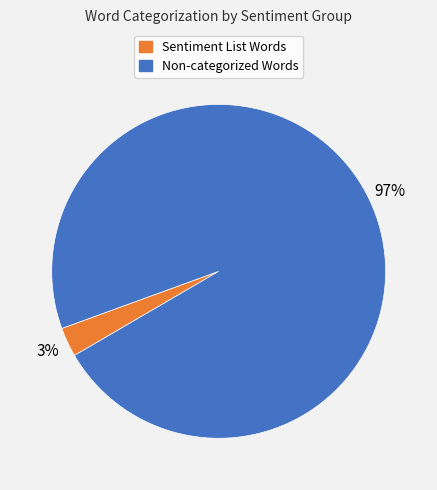

Which category has the smallest portion of the pie?

Sentiment List Words